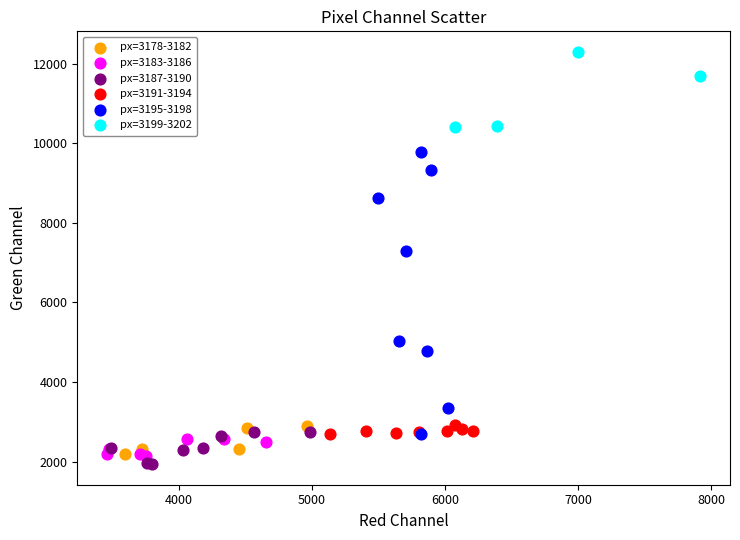

Which series reaches the maximum Y coordinate?

px=3199-3202